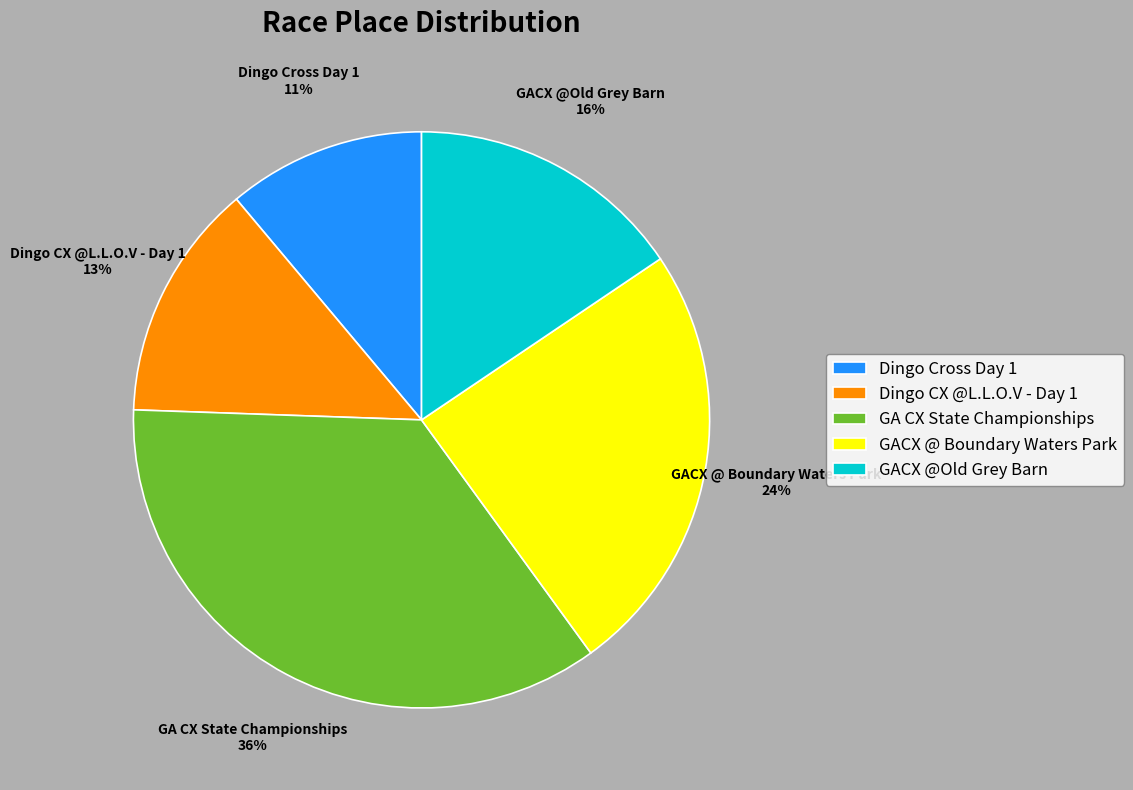

Count the number of slices in the pie.

5